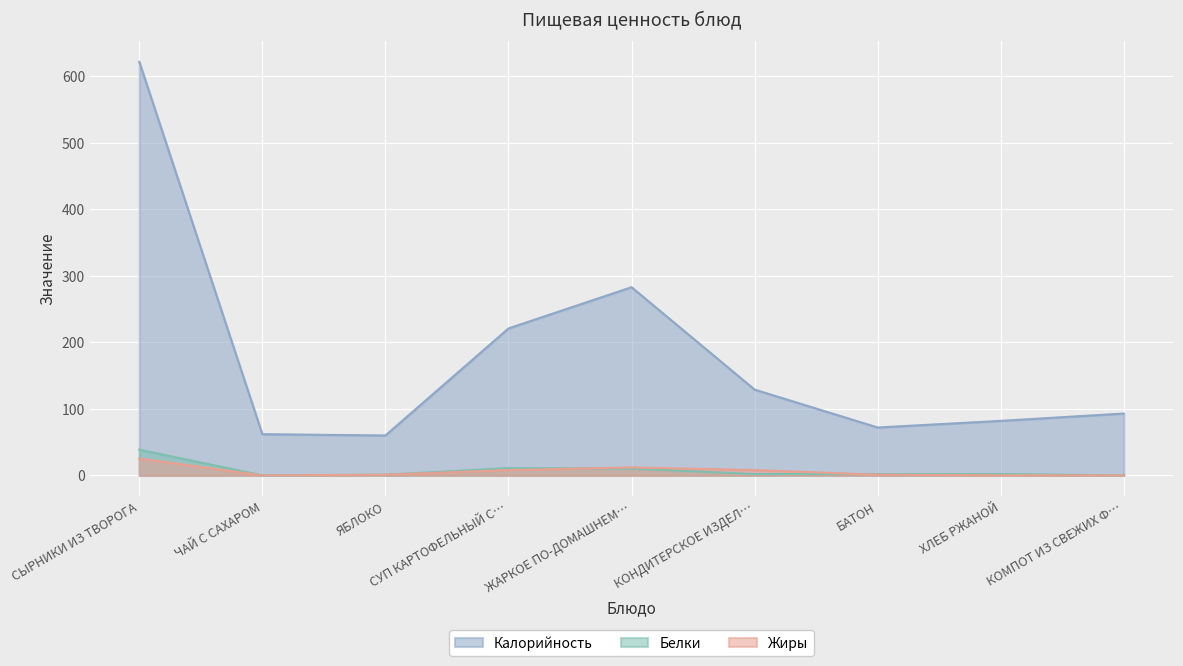

Which series has the largest range (max minus min)?

Калорийность